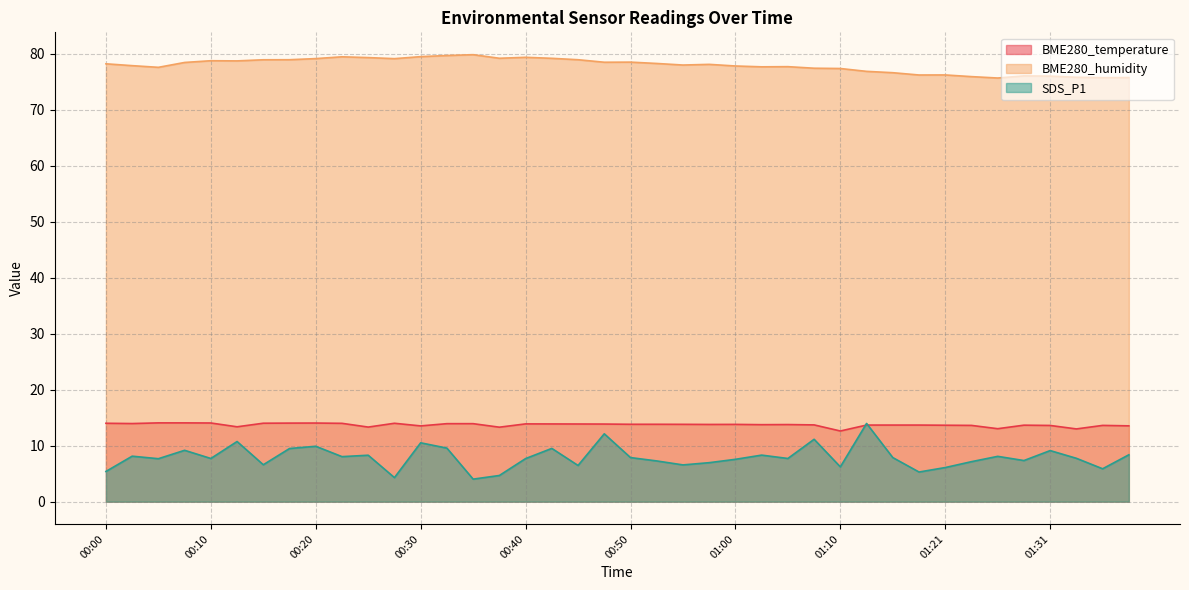

True or false: BME280_humidity and SDS_P1 intersect in this chart.

False